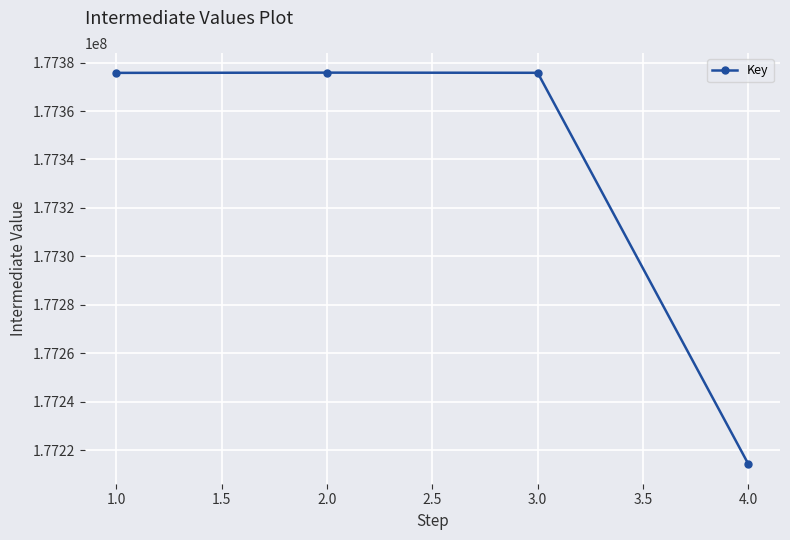

What is the sum of all values?

709341642